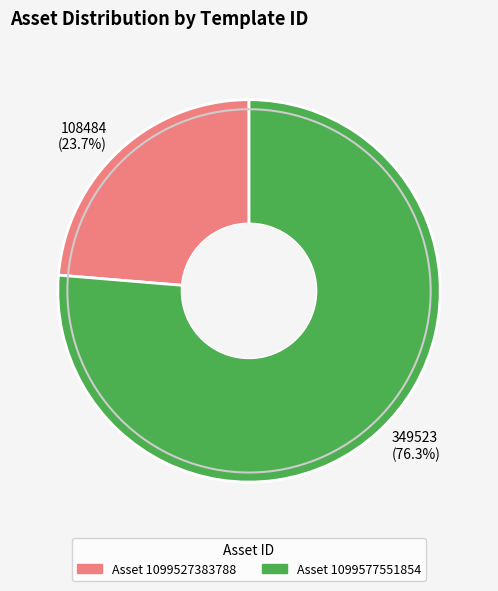

To the nearest percent, what is the average slice percentage?

50%